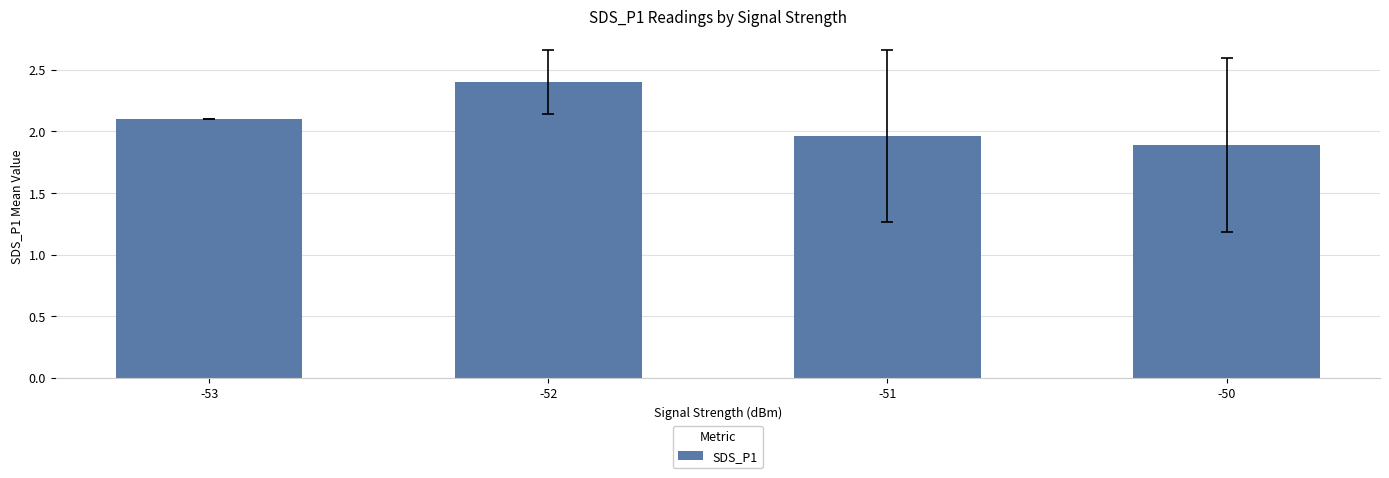

What is the sum of the values at -50 and -53?

4.0